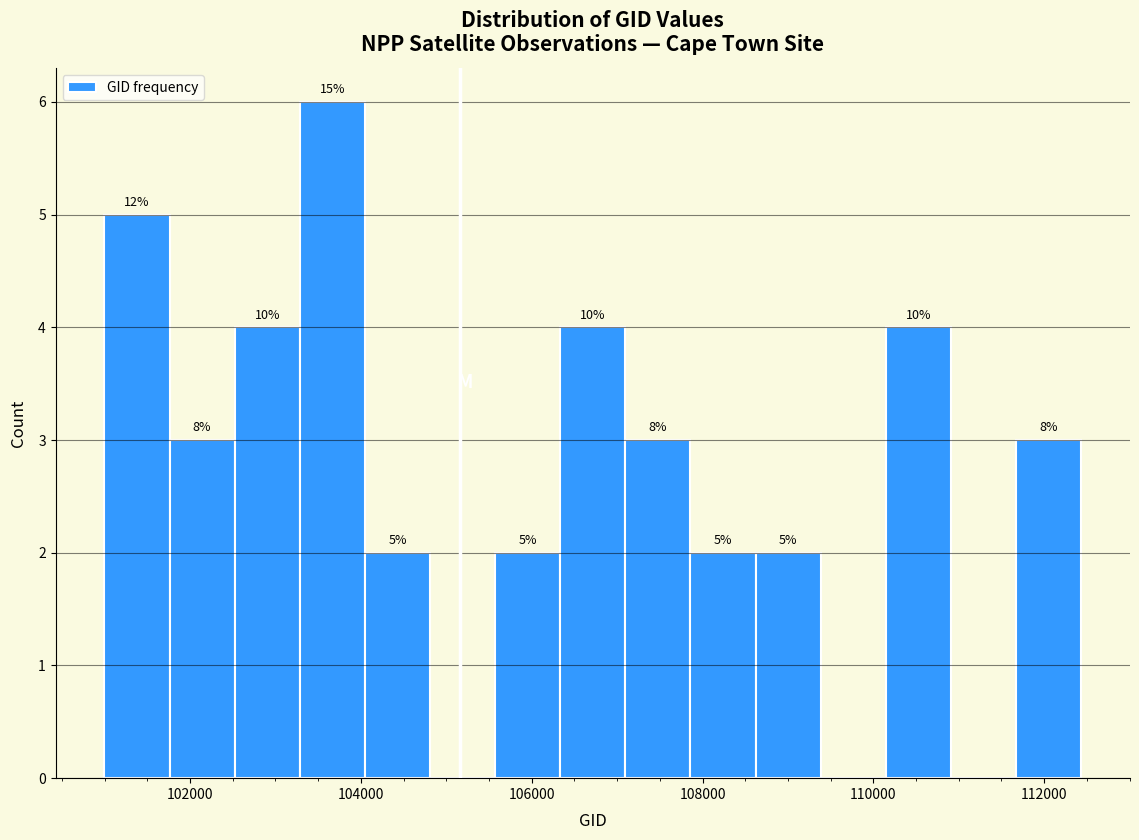

Around what value on the x-axis is the tallest bar? Give the approximate position of its centre, as read against the axis.

103600